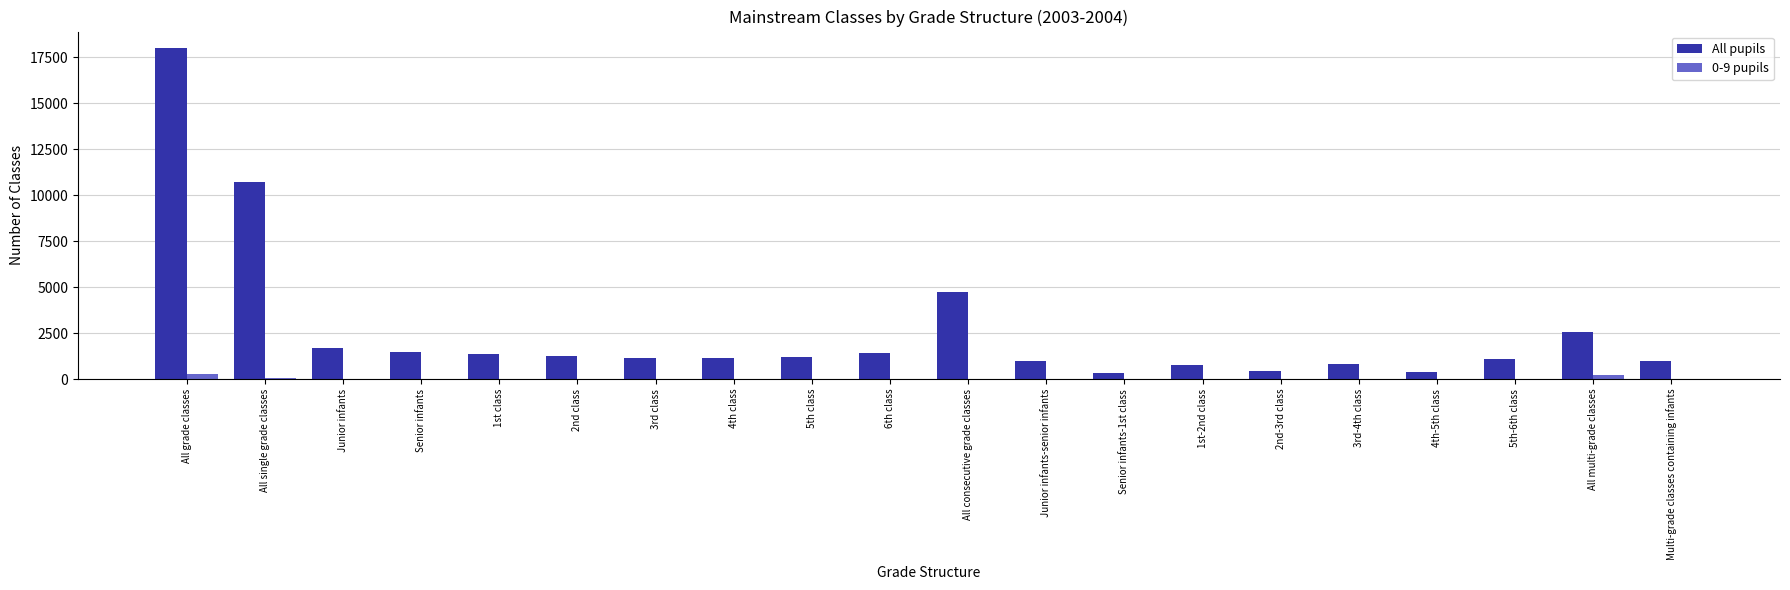

The All pupils series shows 2541 at All multi-grade classes. True or false?

True